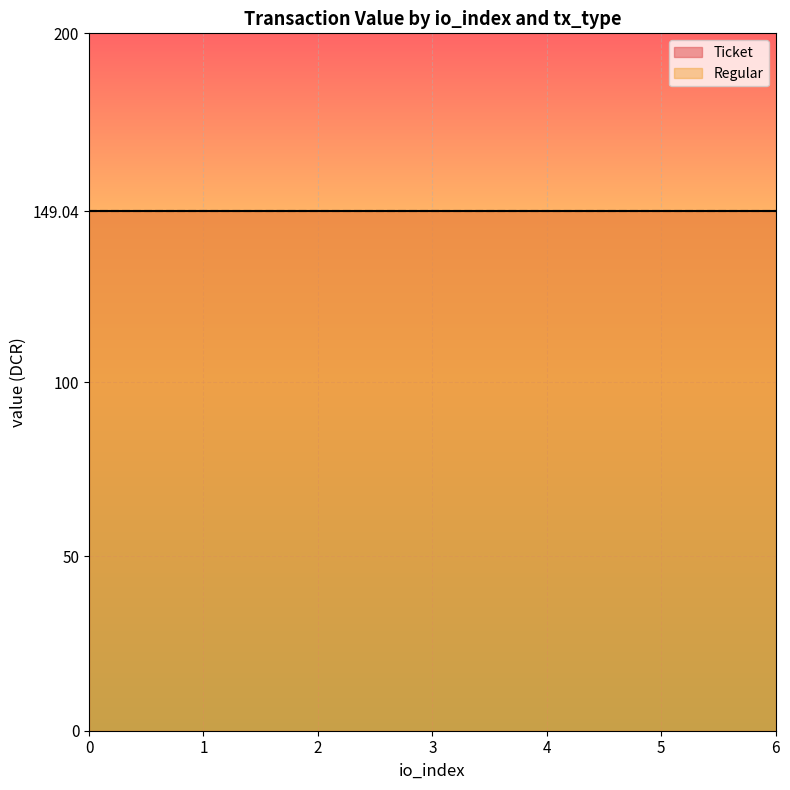

What are all the series names shown in the legend?

Ticket, Regular